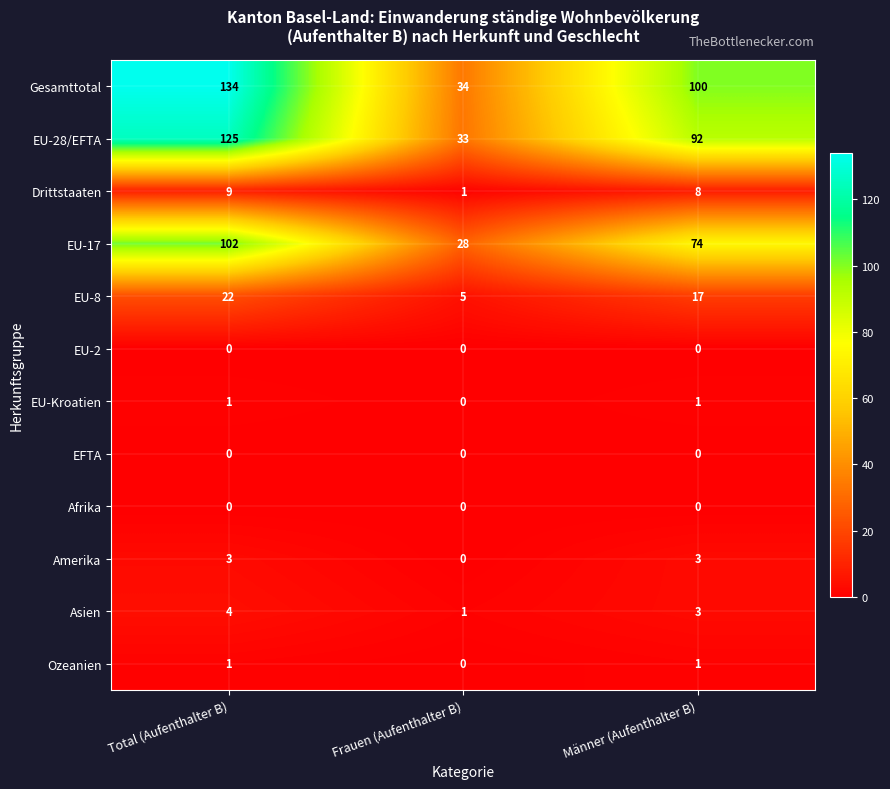

At which label is Gesamttotal closest to 84?

Männer (Aufenthalter B)